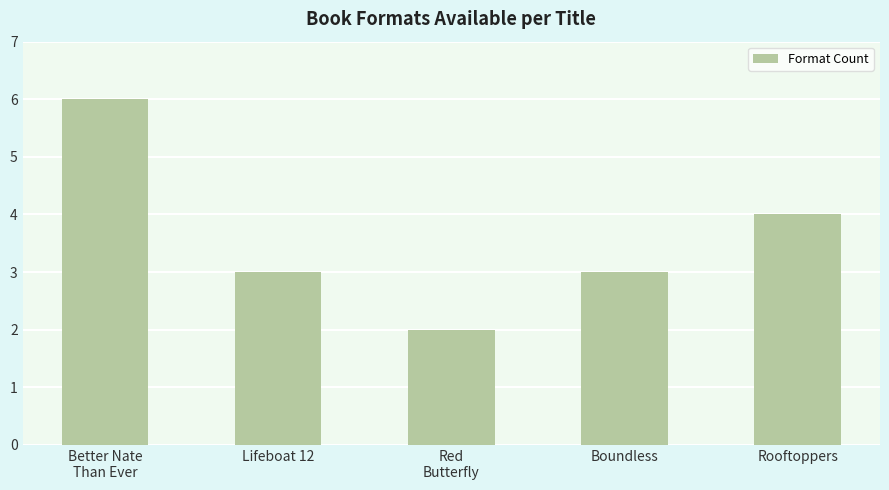

What is the change in value from Lifeboat 12 to Rooftoppers?

+1